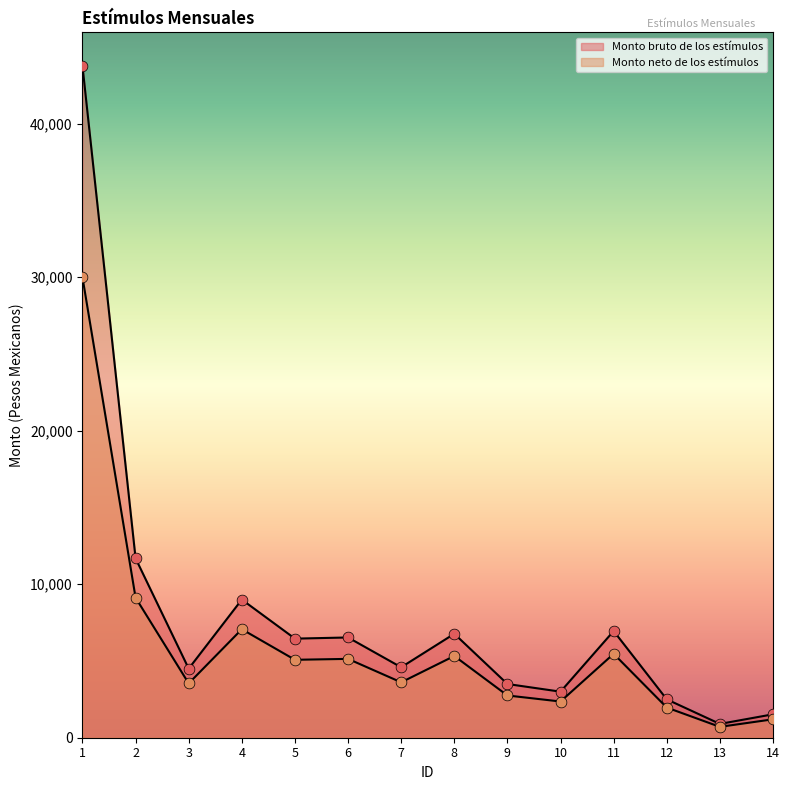

Which series has the largest total across all categories?

Monto bruto de los estímulos